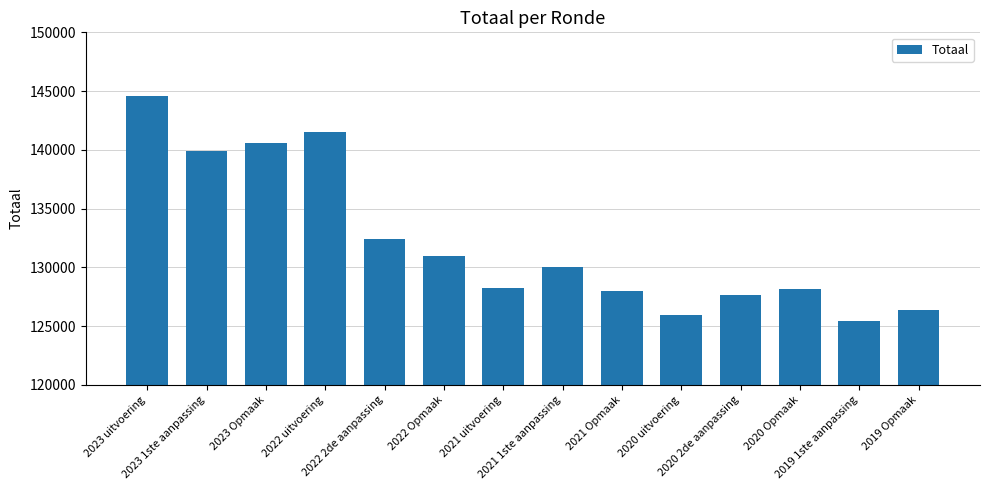

Does the chart contain stacked bars?

No